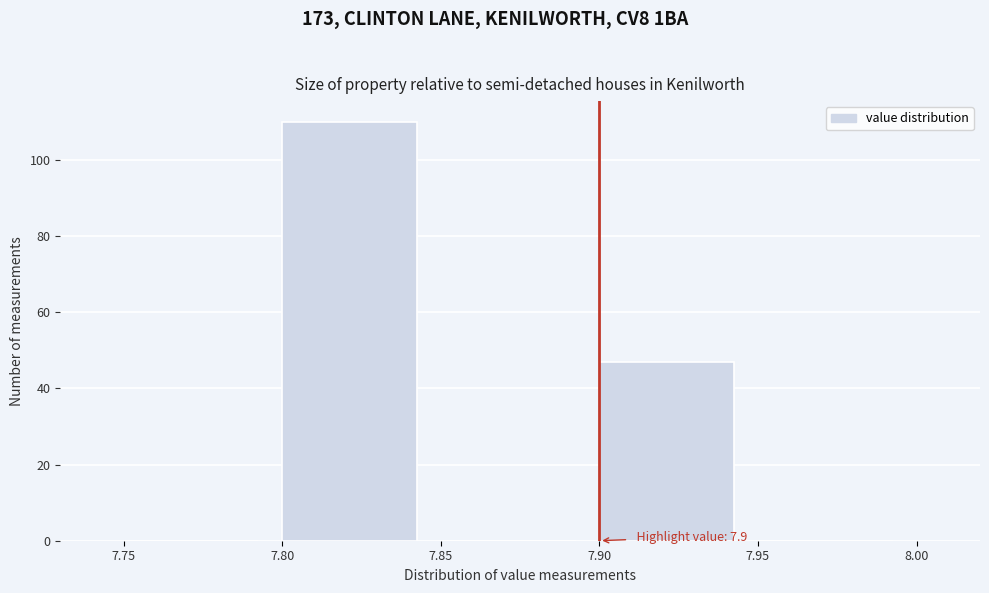

Which range on the x-axis has the tallest bar?

7.80 to 7.85